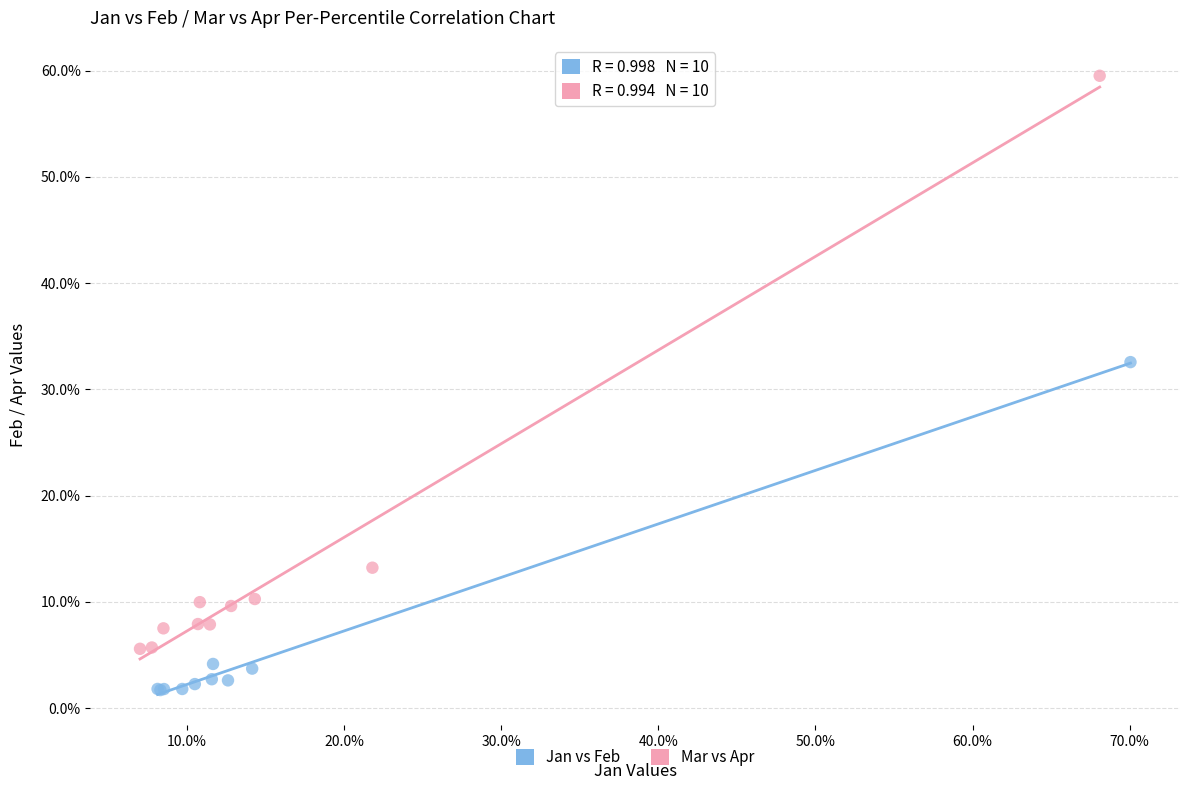

Which series reaches the maximum Y coordinate?

Mar vs Apr